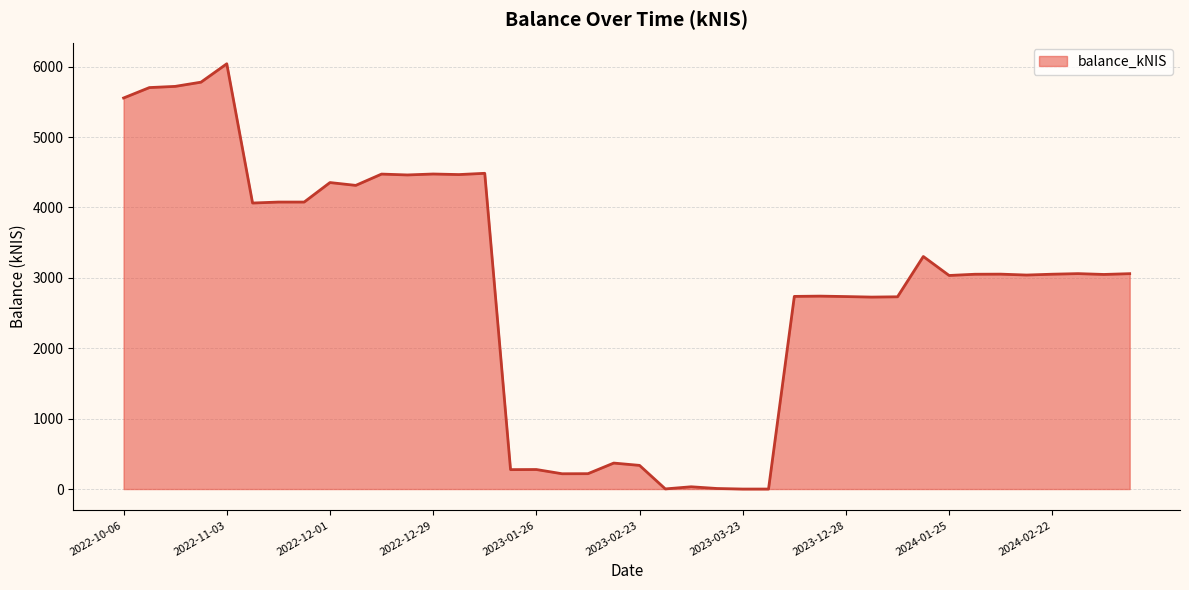

What is the greatest value displayed?

6040.6